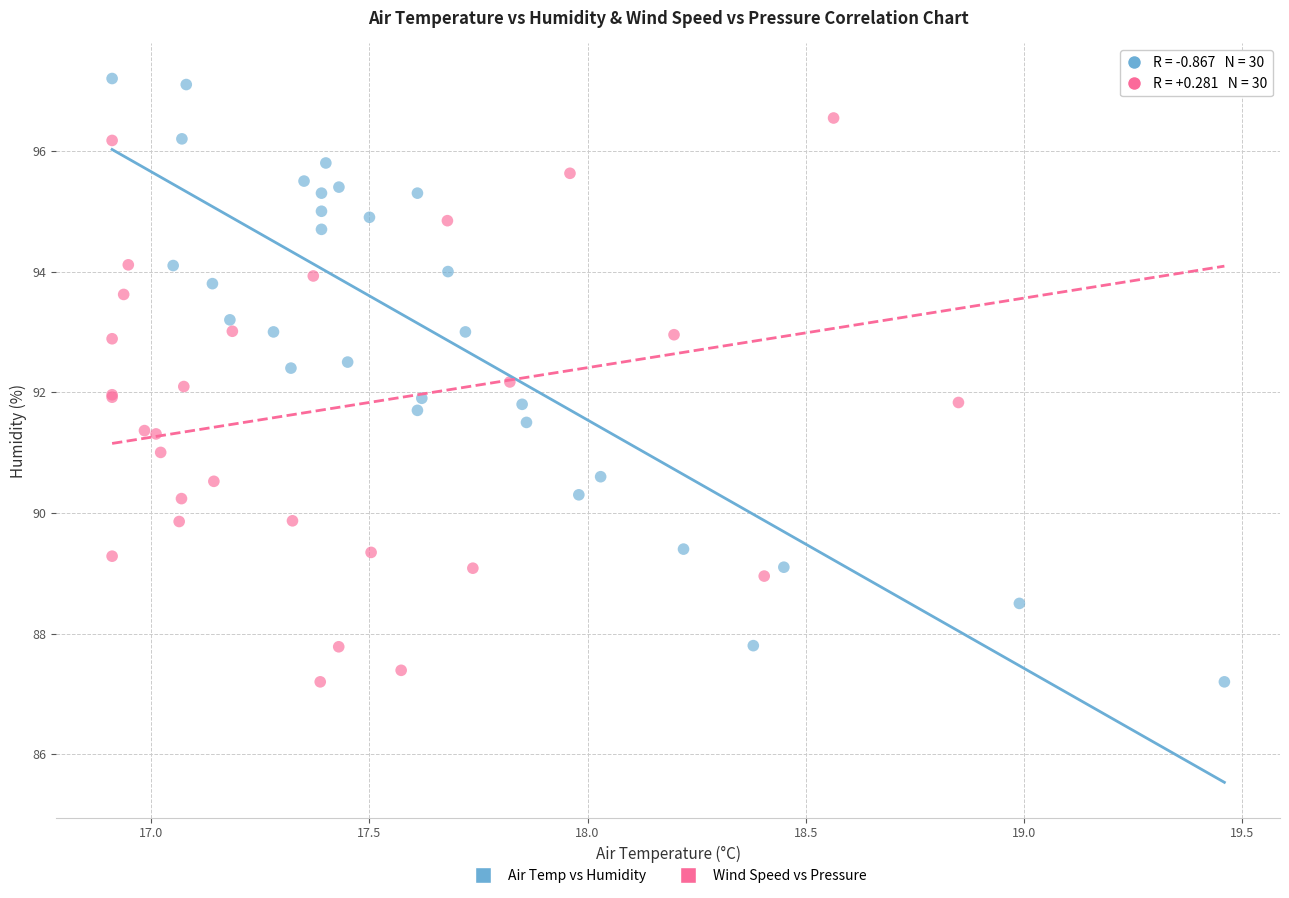

What are all the series names shown in the legend?

Air Temp vs Humidity, Wind Speed vs Pressure